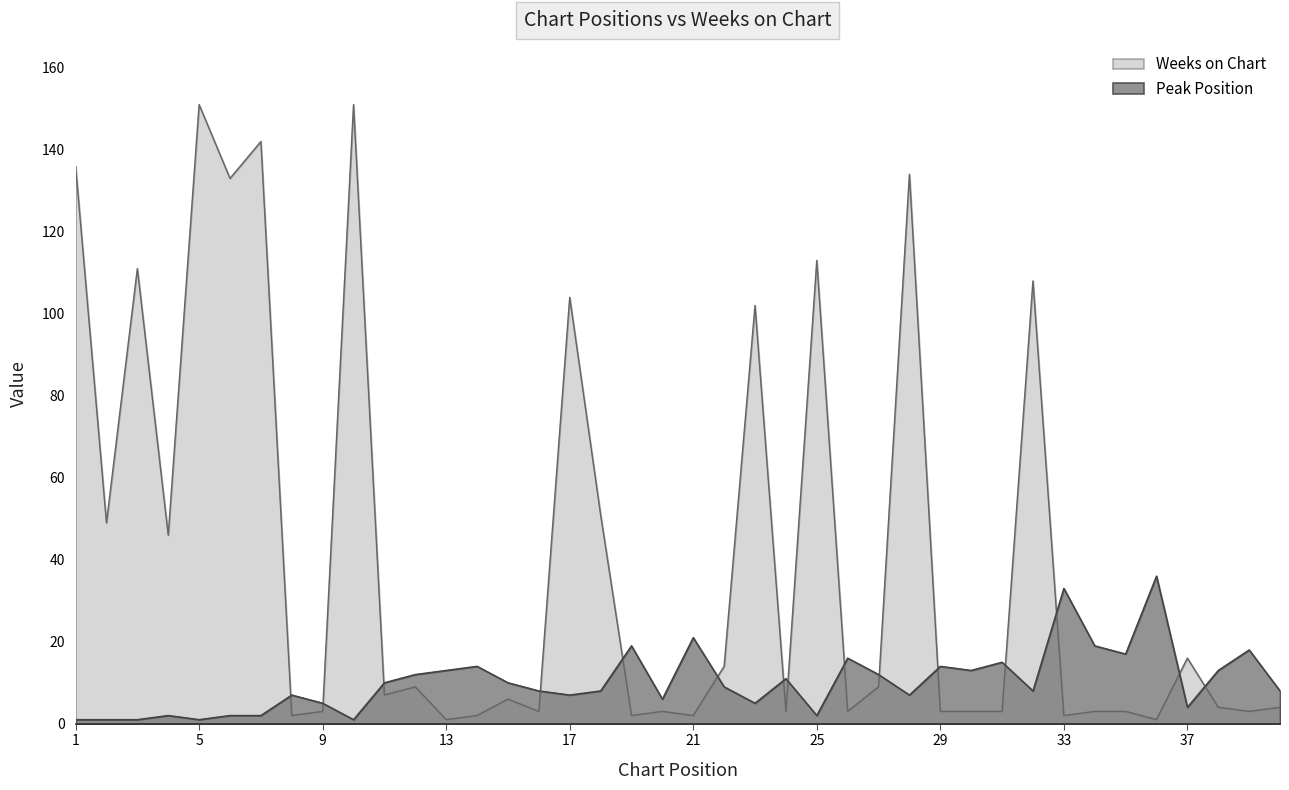

The value of Weeks on Chart at 17 is 50. True or false?

False